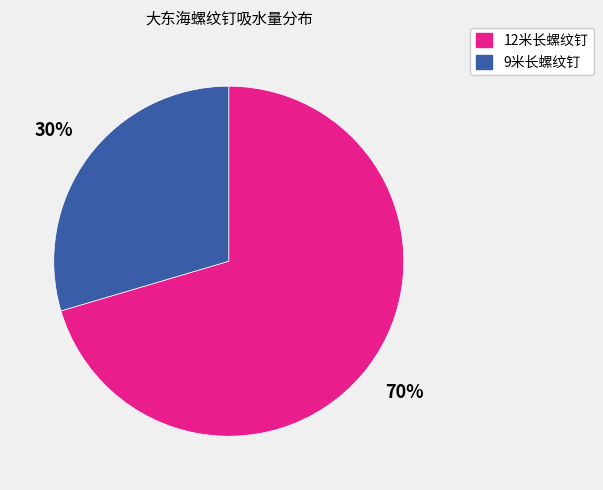

Is there any slice that represents more than half of the pie?

Yes